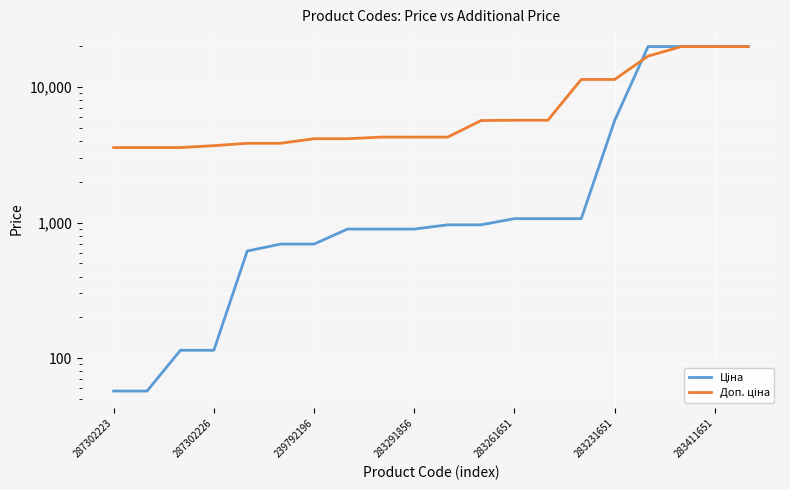

Reading left to right, list all the values displayed in this chart.

Ціна: 57.0	57.0	114.1	114.1	617.0	694.3	694.3	895.9	895.9	895.9	963.5	963.5	1069.8	1069.8	1069.8	5673.8	19964.2	19964.2	19964.2	19964.2
Доп. ціна: 3583.6	3583.6	3583.6	3701.9	3854.0	3854.0	4165.6	4165.6	4279.1	4279.1	4279.1	5673.8	5705.0	5705.0	11410.0	11410.0	16976.3	19964.2	19964.2	19964.2